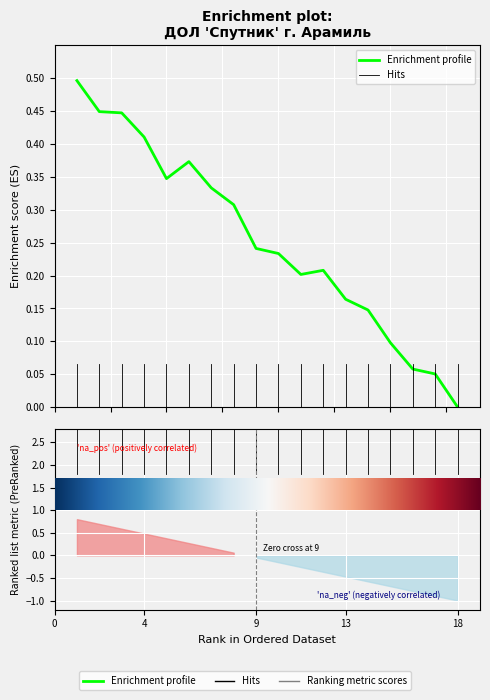

How many points are higher than both their immediate neighbors (excluding endpoints)?

2